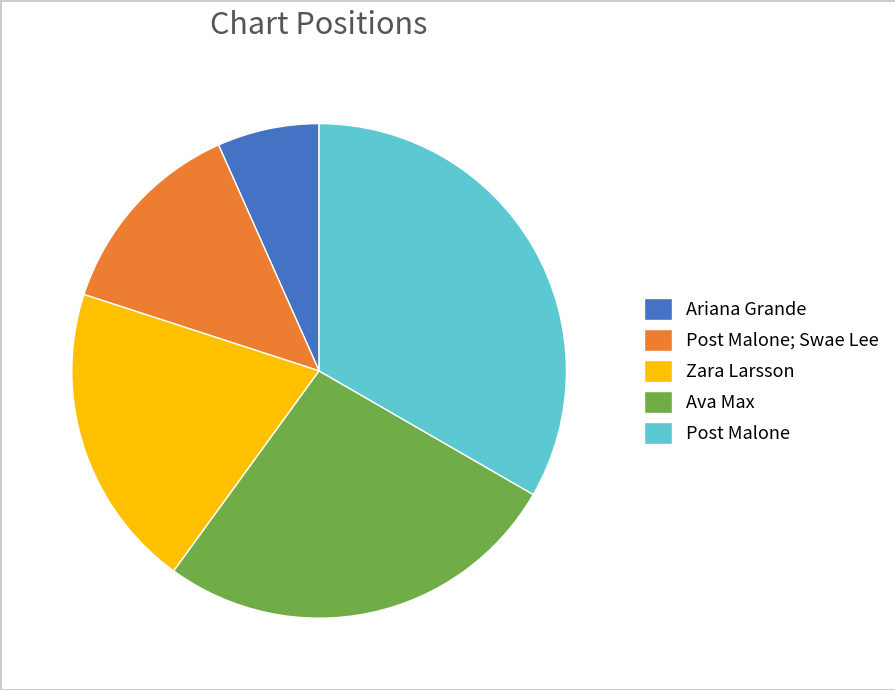

Does Zara Larsson represent more than half of the total?

No